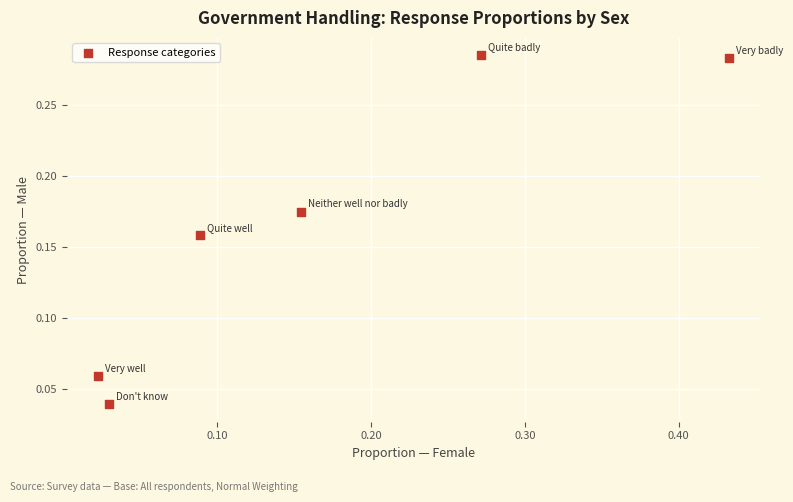

What is the range of X values (max minus min)?

0.4